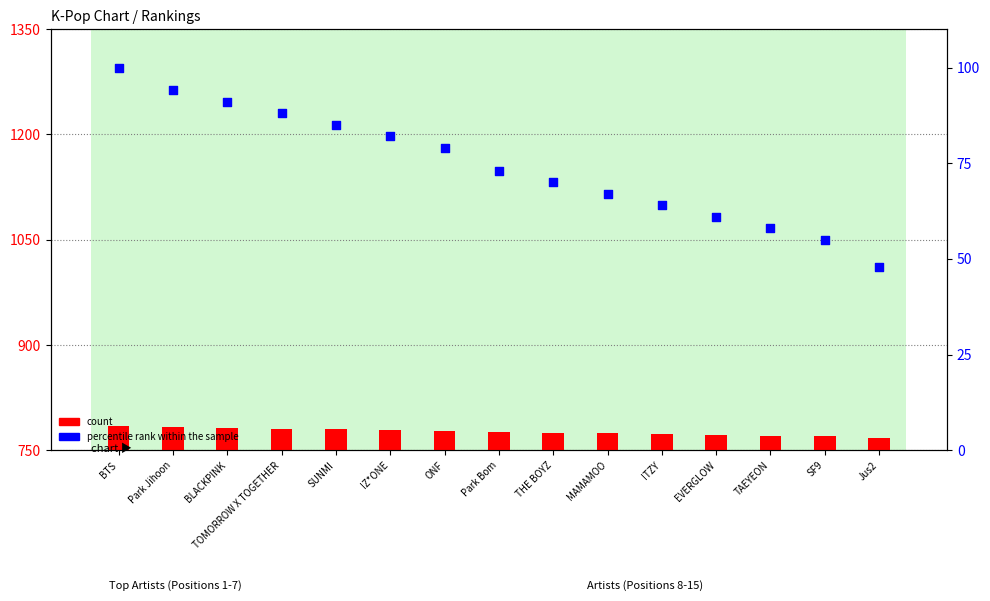

Which series has the largest total across all categories?

percentile rank within the sample